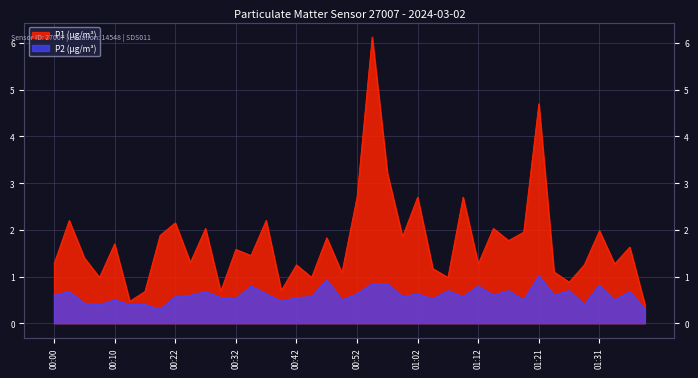

At how many categories does at least one series exceed 5?

1